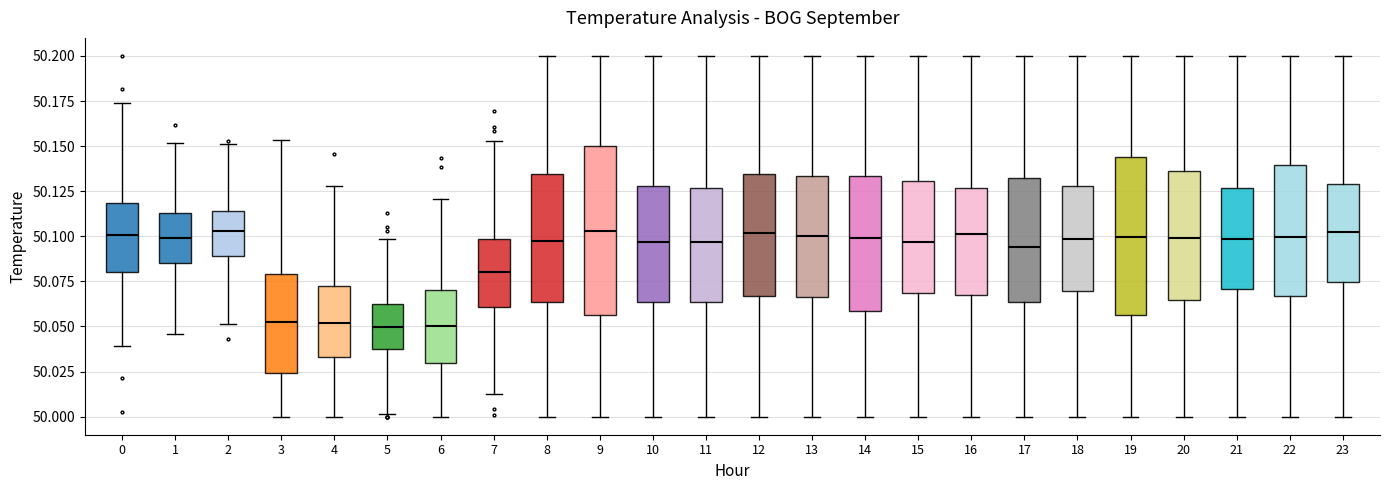

Reading left to right, transcribe this box plot: for each box, give where its median line is, the range the box spans, and where its two whiskers end, as read against the y-axis. The values are not printed on the chart, so give them approximately, as read against the axis.

0: median 50.100, box 50.080 to 50.120, whiskers 50.040 to 50.175
1: median 50.100, box 50.085 to 50.115, whiskers 50.045 to 50.150
2: median 50.105, box 50.090 to 50.115, whiskers 50.050 to 50.150
3: median 50.050, box 50.025 to 50.080, whiskers 50.000 to 50.155
4: median 50.050, box 50.035 to 50.070, whiskers 50.000 to 50.130
5: median 50.050, box 50.040 to 50.065, whiskers 50.000 to 50.100
6: median 50.050, box 50.030 to 50.070, whiskers 50.000 to 50.120
7: median 50.080, box 50.060 to 50.100, whiskers 50.015 to 50.155
8: median 50.095, box 50.065 to 50.135, whiskers 50.000 to 50.200
9: median 50.105, box 50.055 to 50.150, whiskers 50.000 to 50.200
10: median 50.095, box 50.065 to 50.130, whiskers 50.000 to 50.200
11: median 50.095, box 50.065 to 50.125, whiskers 50.000 to 50.200
12: median 50.100, box 50.065 to 50.135, whiskers 50.000 to 50.200
13: median 50.100, box 50.065 to 50.135, whiskers 50.000 to 50.200
14: median 50.100, box 50.060 to 50.135, whiskers 50.000 to 50.200
15: median 50.095, box 50.070 to 50.130, whiskers 50.000 to 50.200
16: median 50.100, box 50.065 to 50.125, whiskers 50.000 to 50.200
17: median 50.095, box 50.065 to 50.135, whiskers 50.000 to 50.200
18: median 50.100, box 50.070 to 50.130, whiskers 50.000 to 50.200
19: median 50.100, box 50.055 to 50.145, whiskers 50.000 to 50.200
20: median 50.100, box 50.065 to 50.135, whiskers 50.000 to 50.200
21: median 50.100, box 50.070 to 50.125, whiskers 50.000 to 50.200
22: median 50.100, box 50.065 to 50.140, whiskers 50.000 to 50.200
23: median 50.105, box 50.075 to 50.130, whiskers 50.000 to 50.200